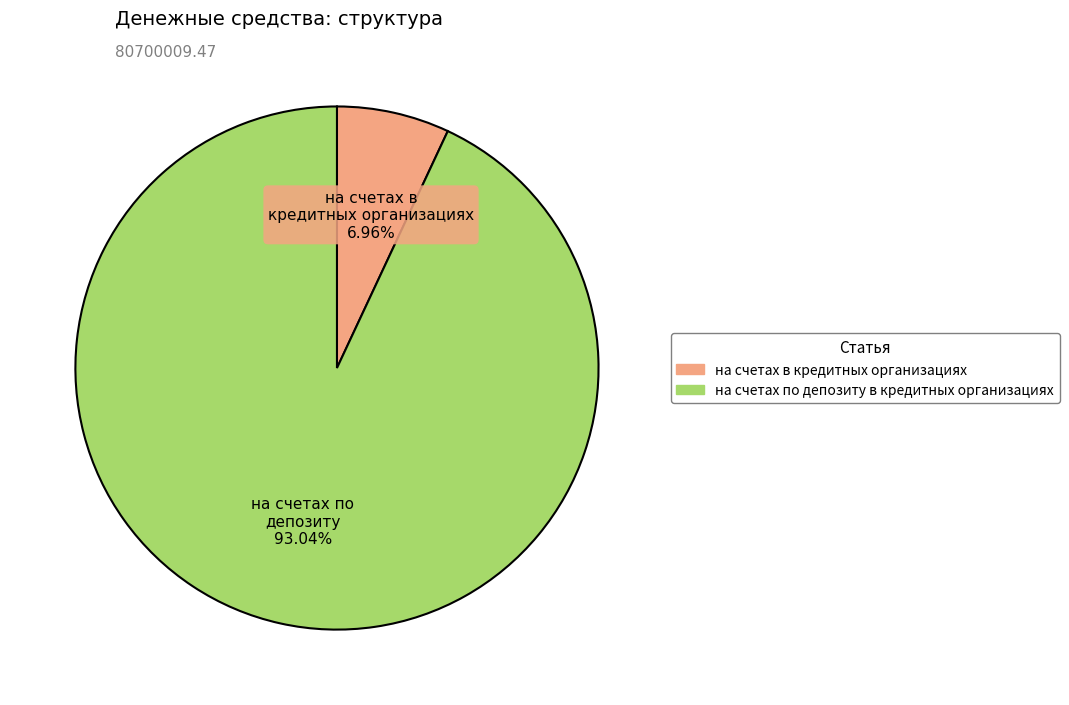

How much of the chart is everything except на счетах в кредитных организациях?

93.0%